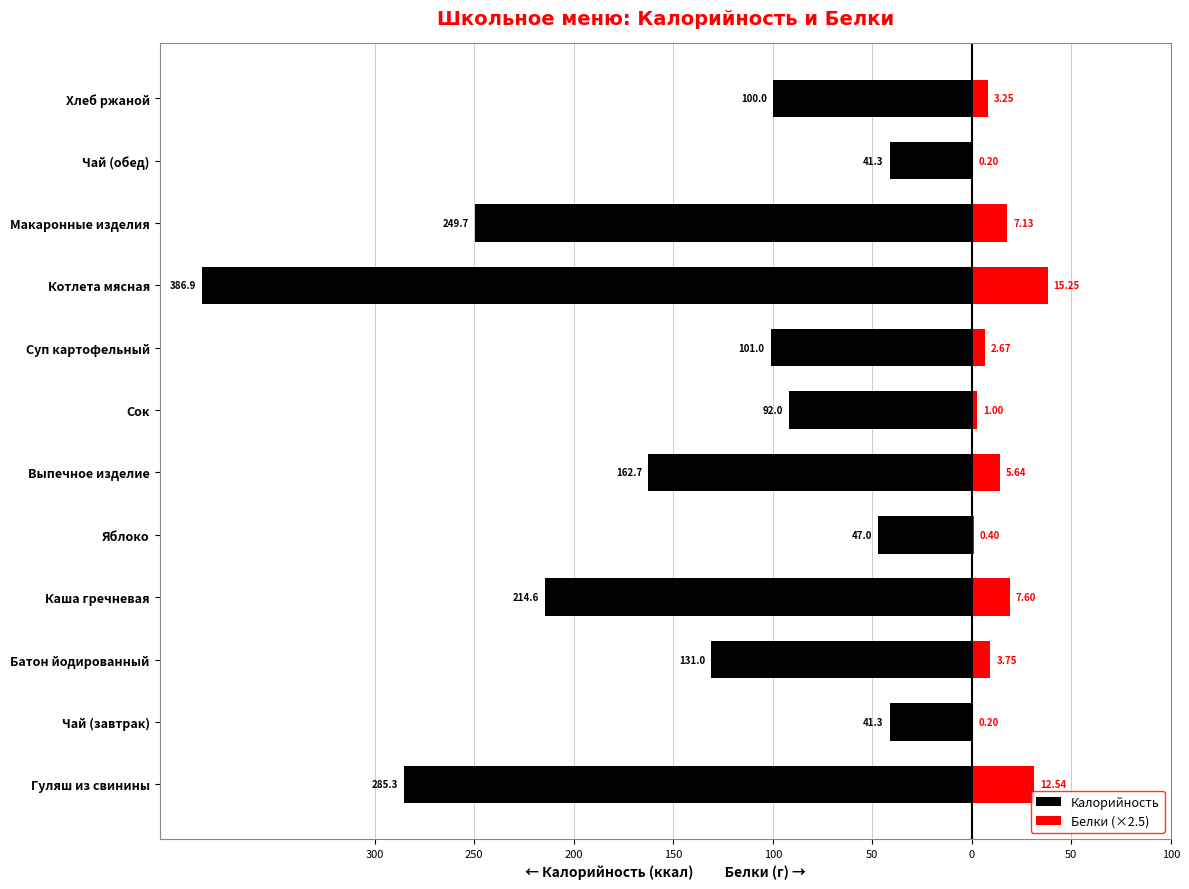

At how many categories does at least one series exceed -327?

12